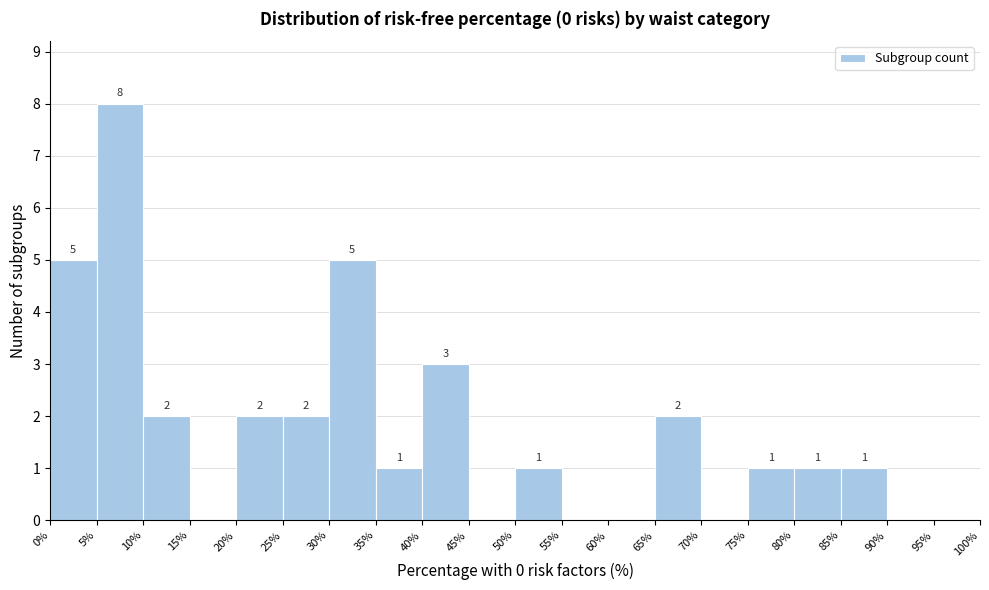

Over which range of the x-axis is the bar tallest?

5% to 10%